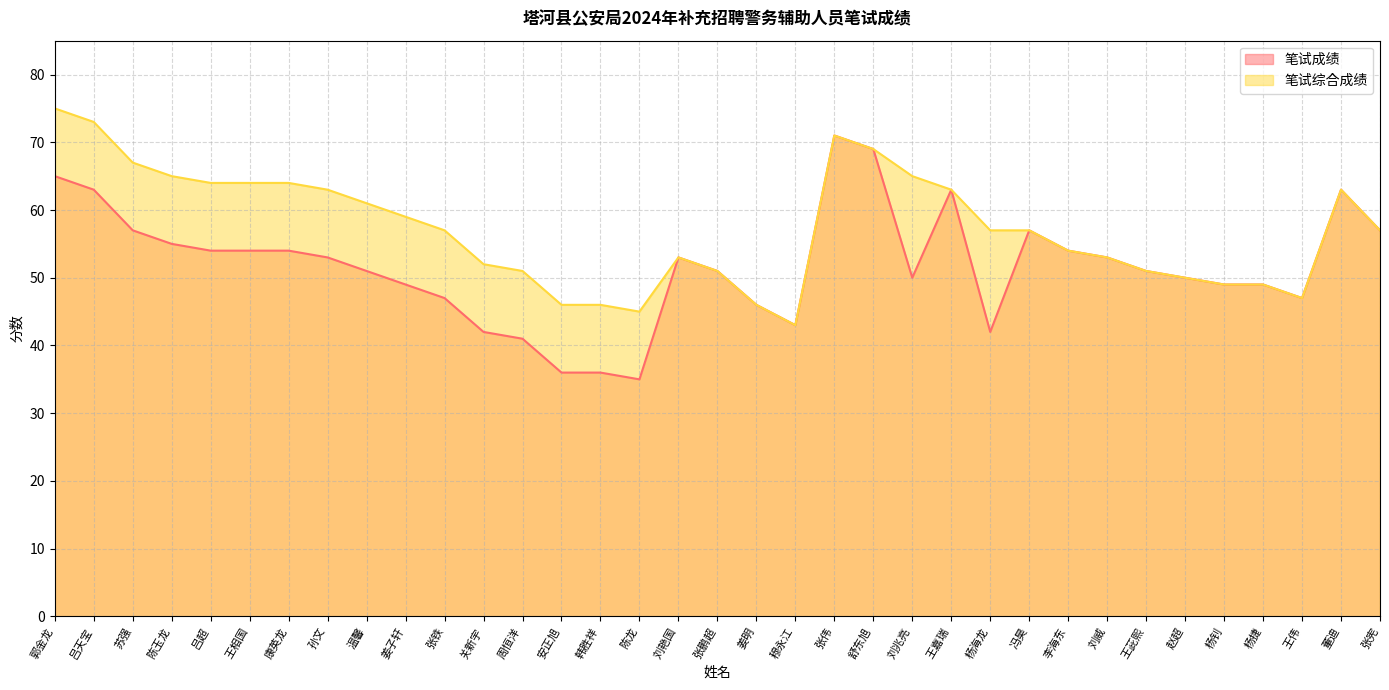

What is the total value across all series at 周恒洋?

92